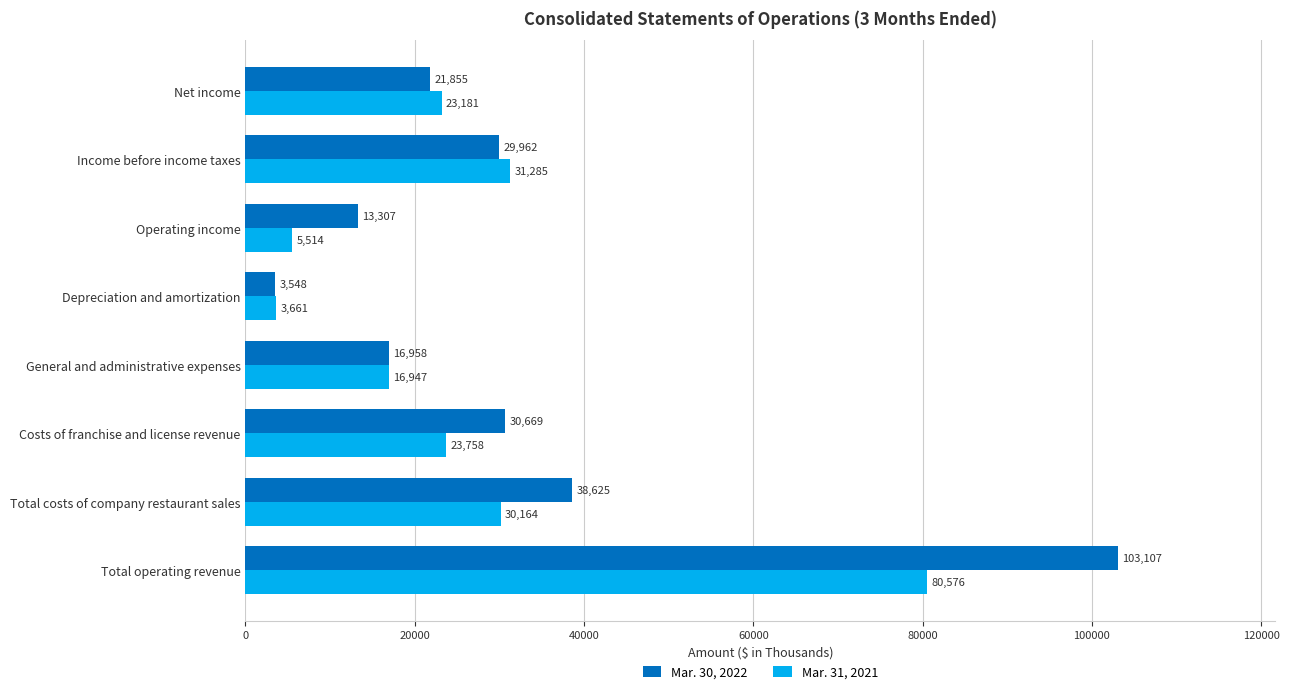

Which series has the widest spread of values?

Mar. 30, 2022